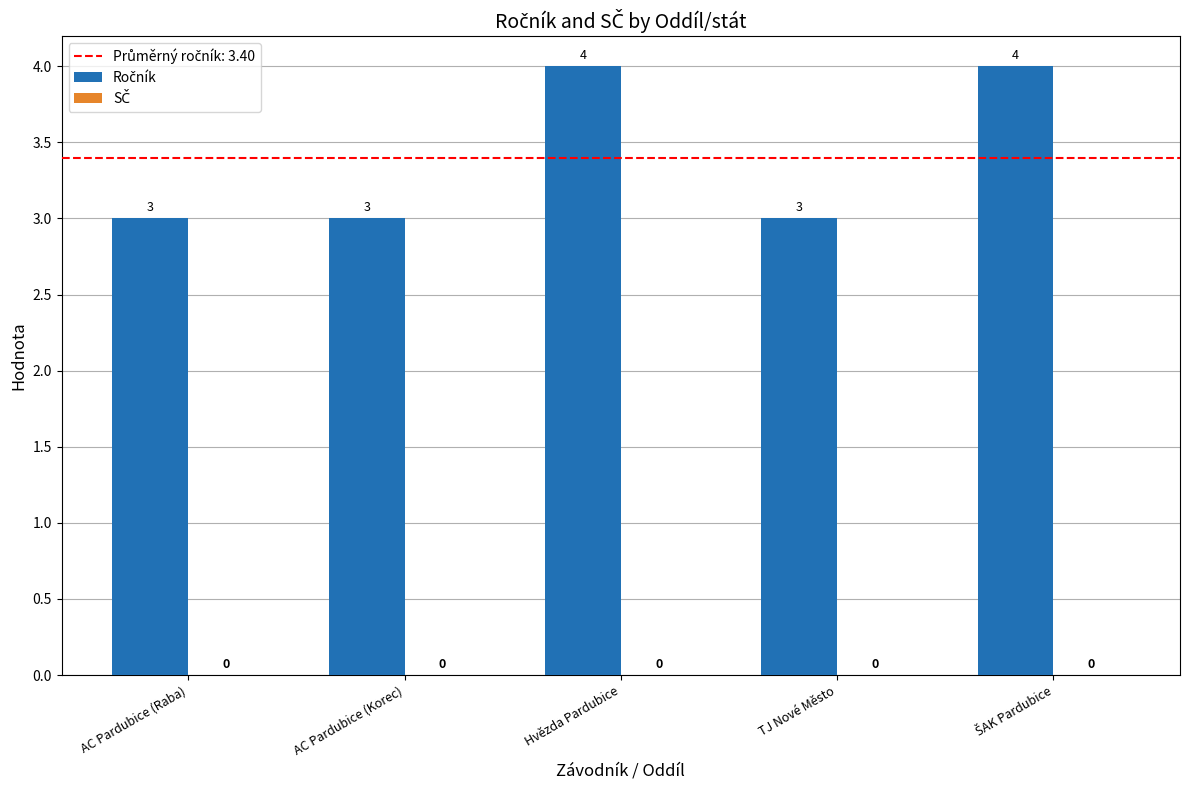

What position from the left is TJ Nové Město?

4